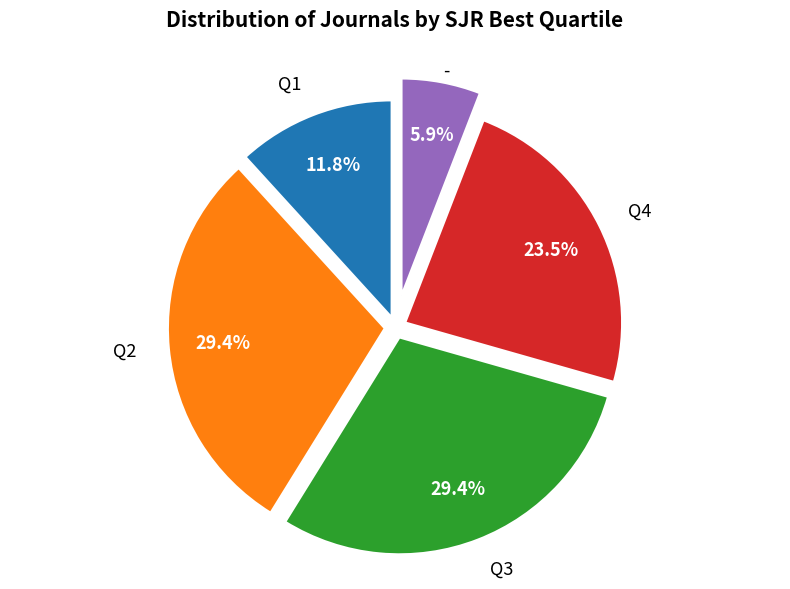

Is there a majority slice in this chart?

No